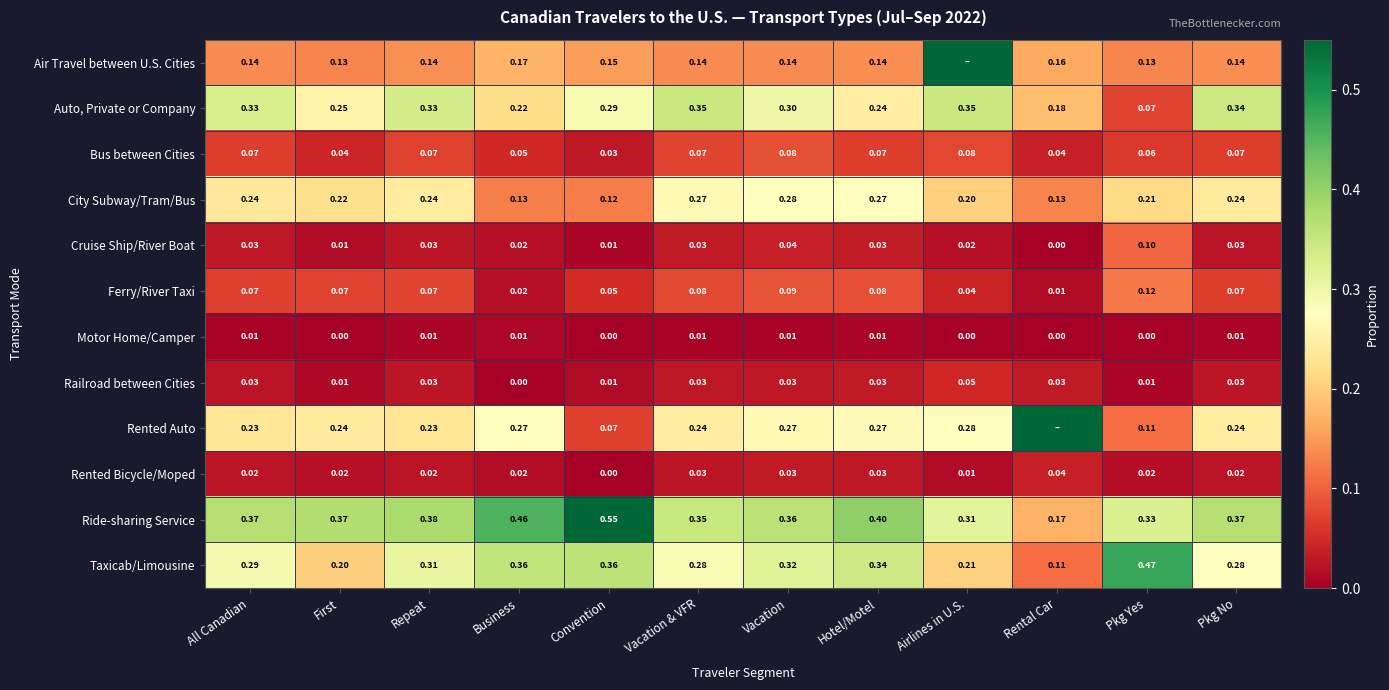

Is the value of Ride-sharing Service at First greater than the value of Ferry/River Taxi at Pkg No?

Yes